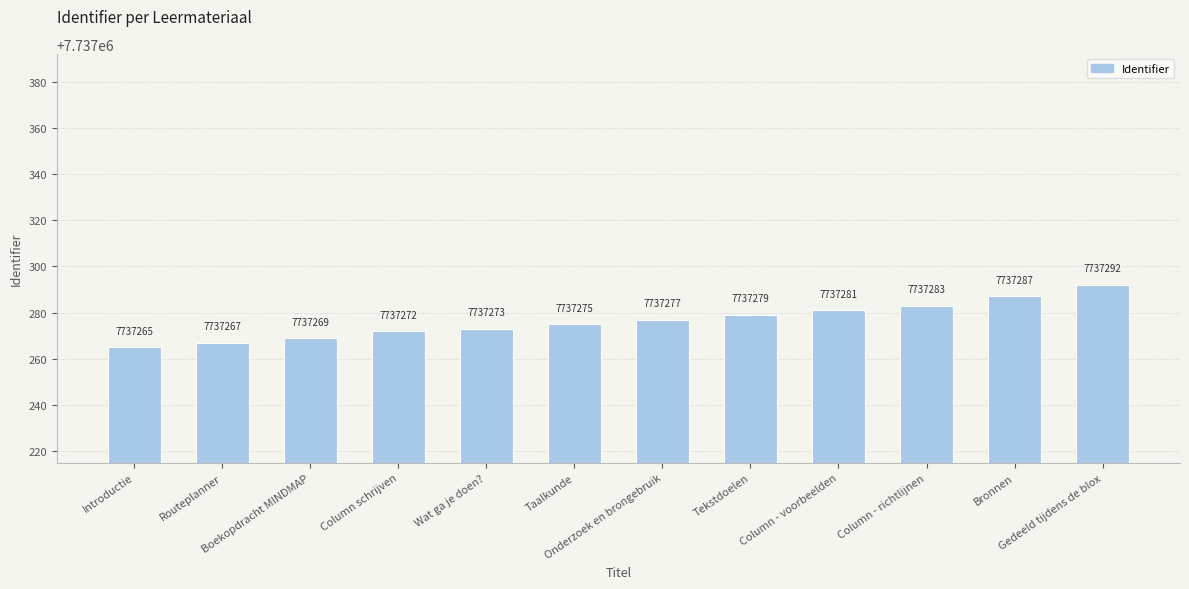

What is the greatest value displayed?

7737292